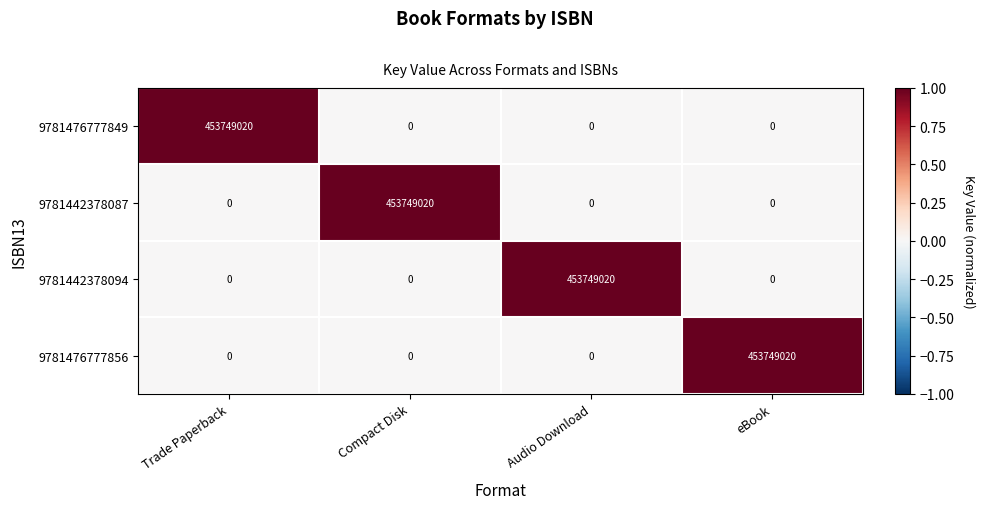

What is the difference between the highest and lowest values at Trade Paperback?

453749020